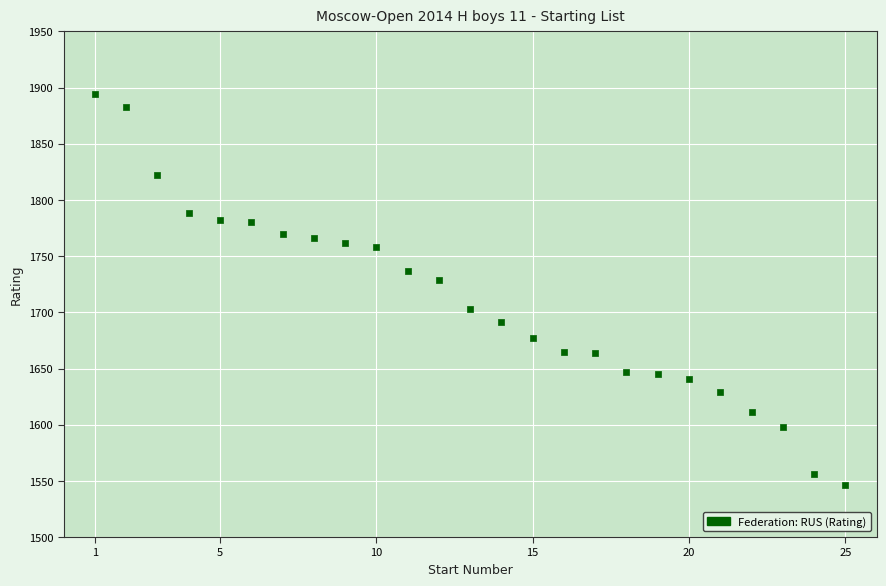

What Y value in the scatter plot is closest to 1720?

1729